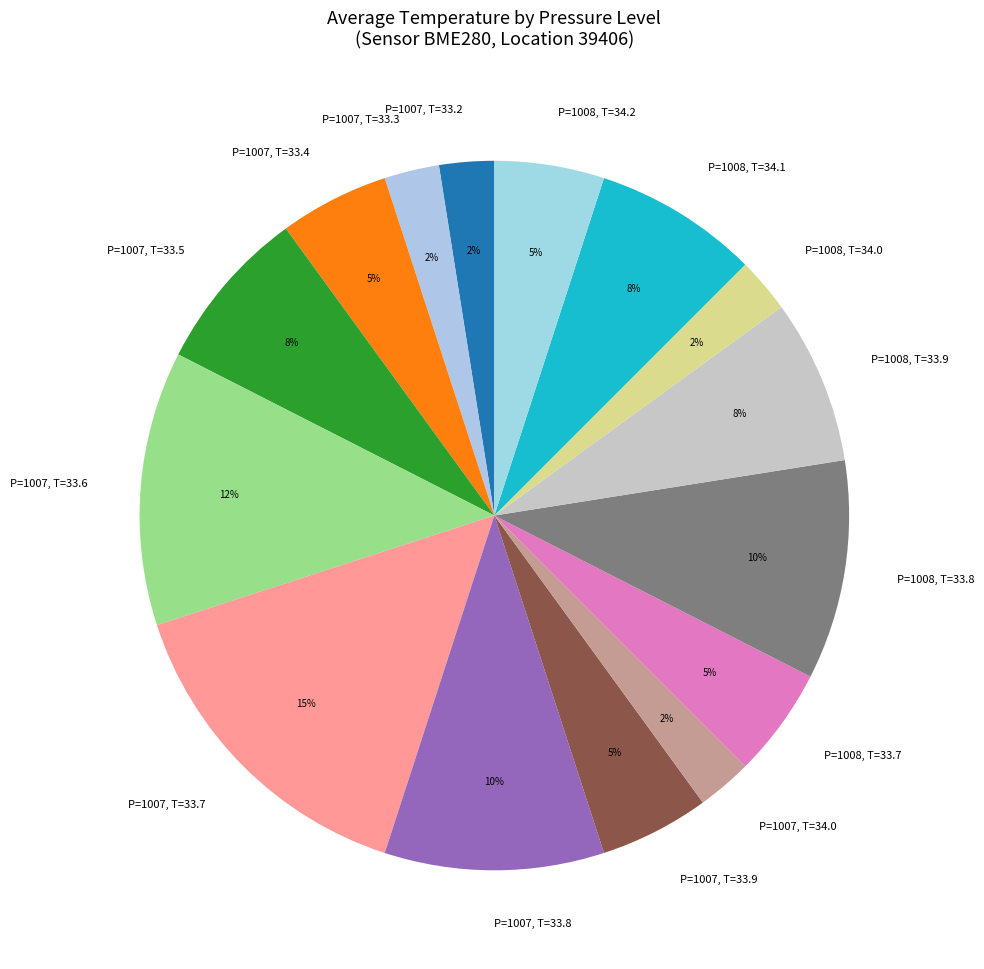

Count the number of slices in the pie.

15